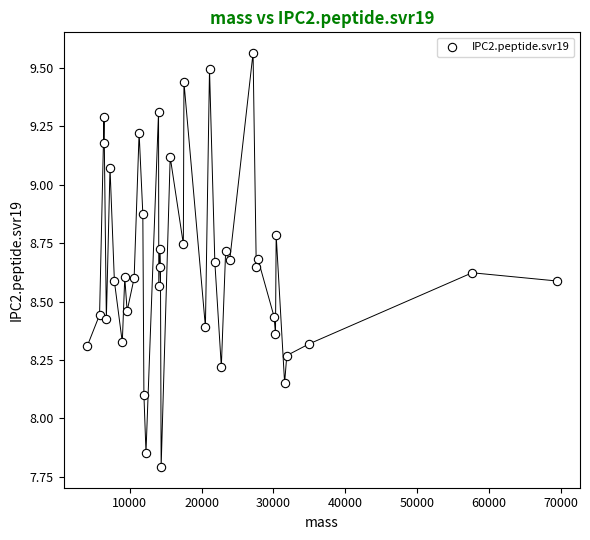

What Y value in the scatter plot is closest to 8?

8.1